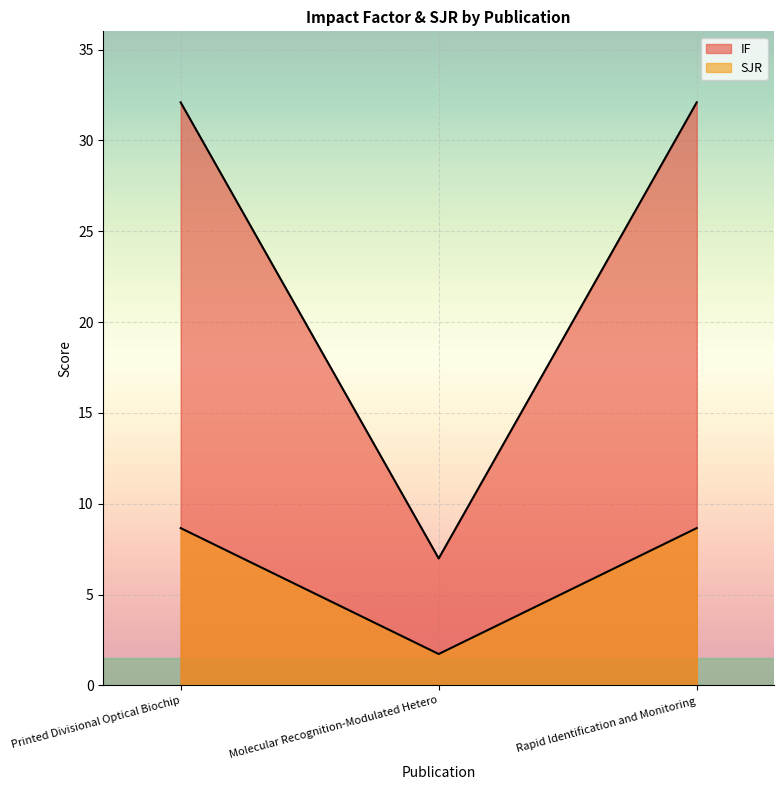

Reading left to right, what are all the values shown in this chart?

IF: Printed Divisional Optical Biochip=32.1	Molecular Recognition-Modulated Hetero=7.0	Rapid Identification and Monitoring=32.1
SJR: Printed Divisional Optical Biochip=8.7	Molecular Recognition-Modulated Hetero=1.7	Rapid Identification and Monitoring=8.7